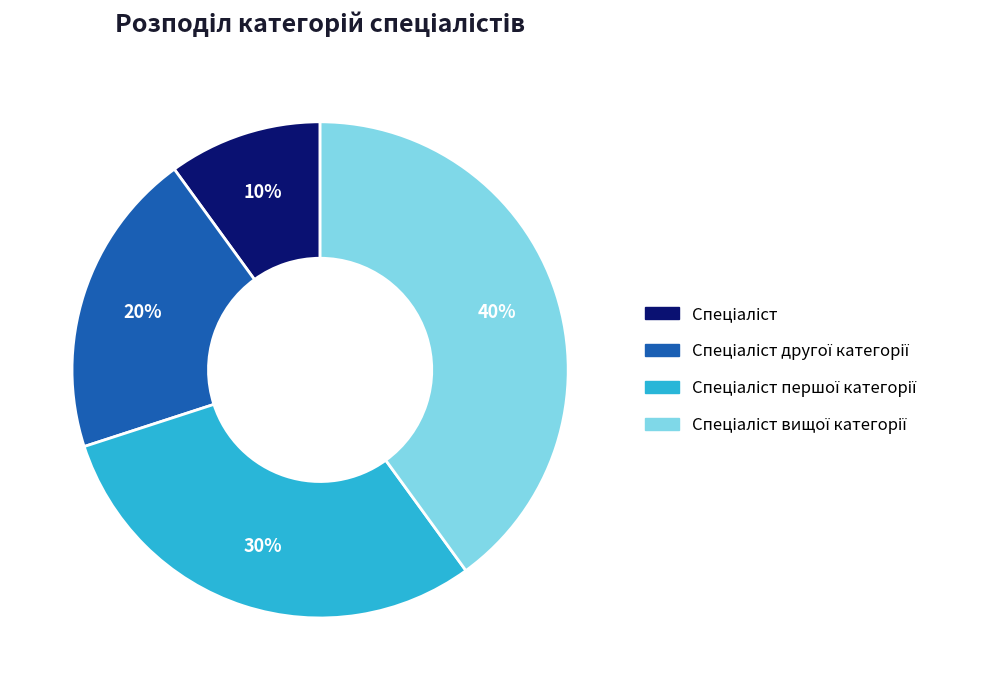

Does any single category account for the majority?

No